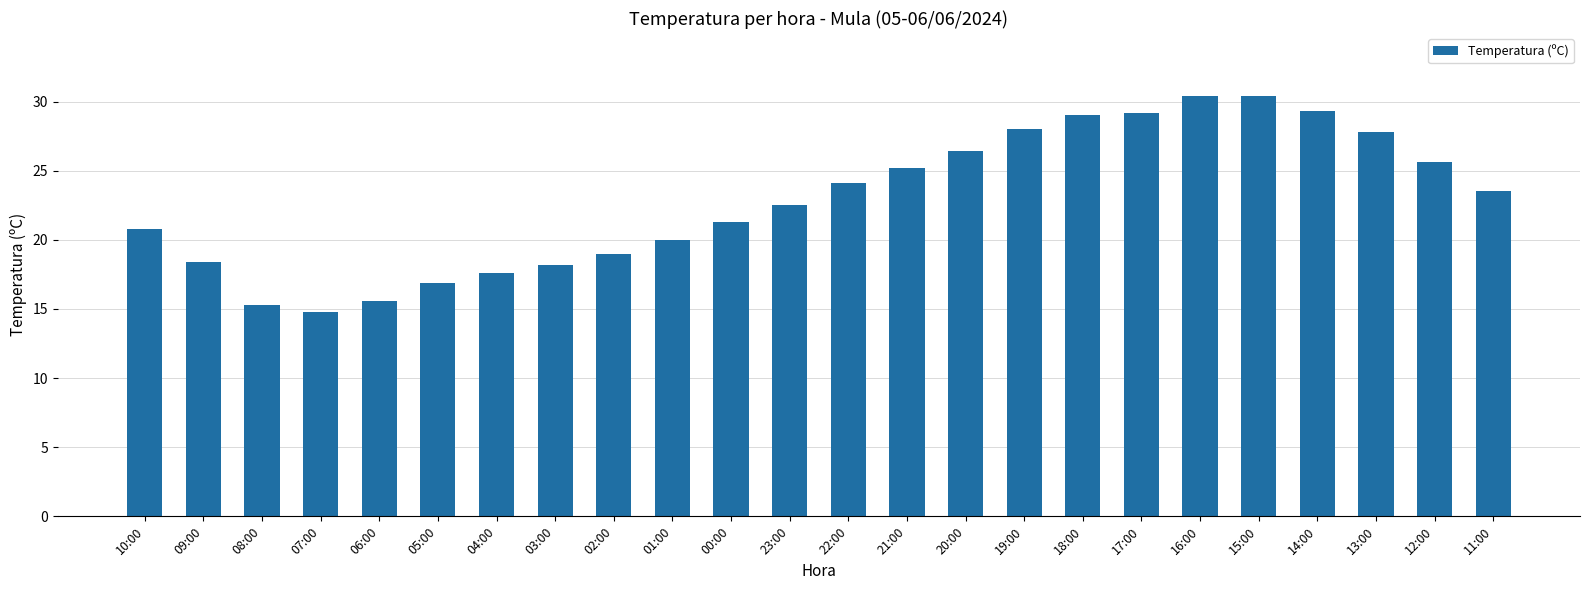

Where does the data first go above 23?

22:00